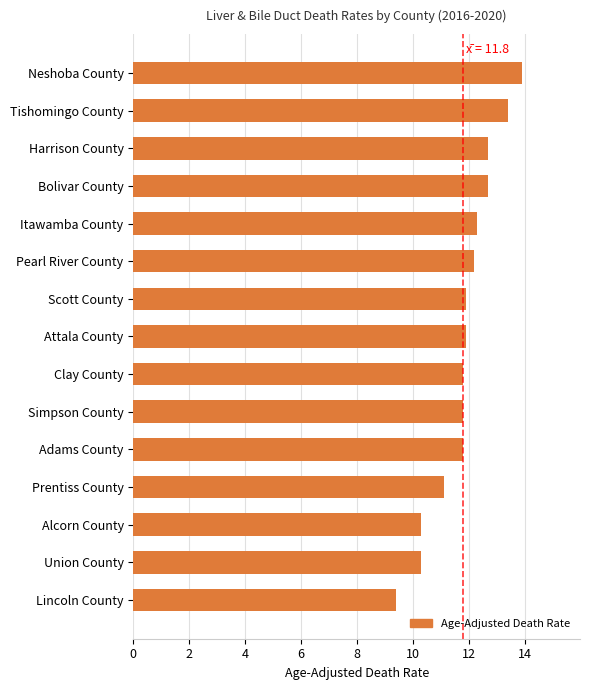

Where is the data nearest to the value 11?

Prentiss County